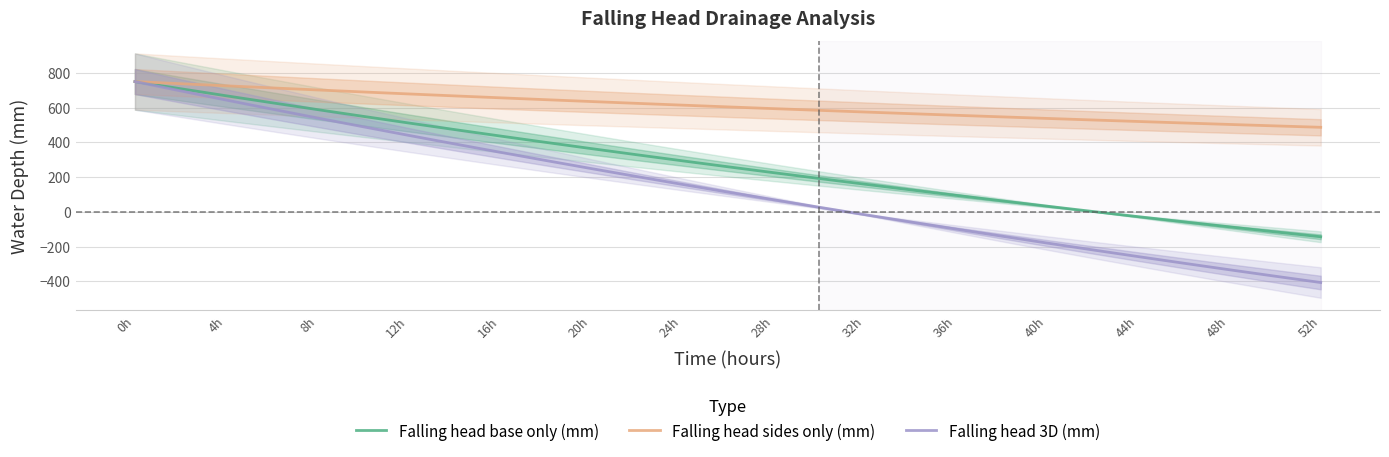

Rank the series by their average value, from highest to lowest.

Falling head sides only (mm), Falling head base only (mm), Falling head 3D (mm)